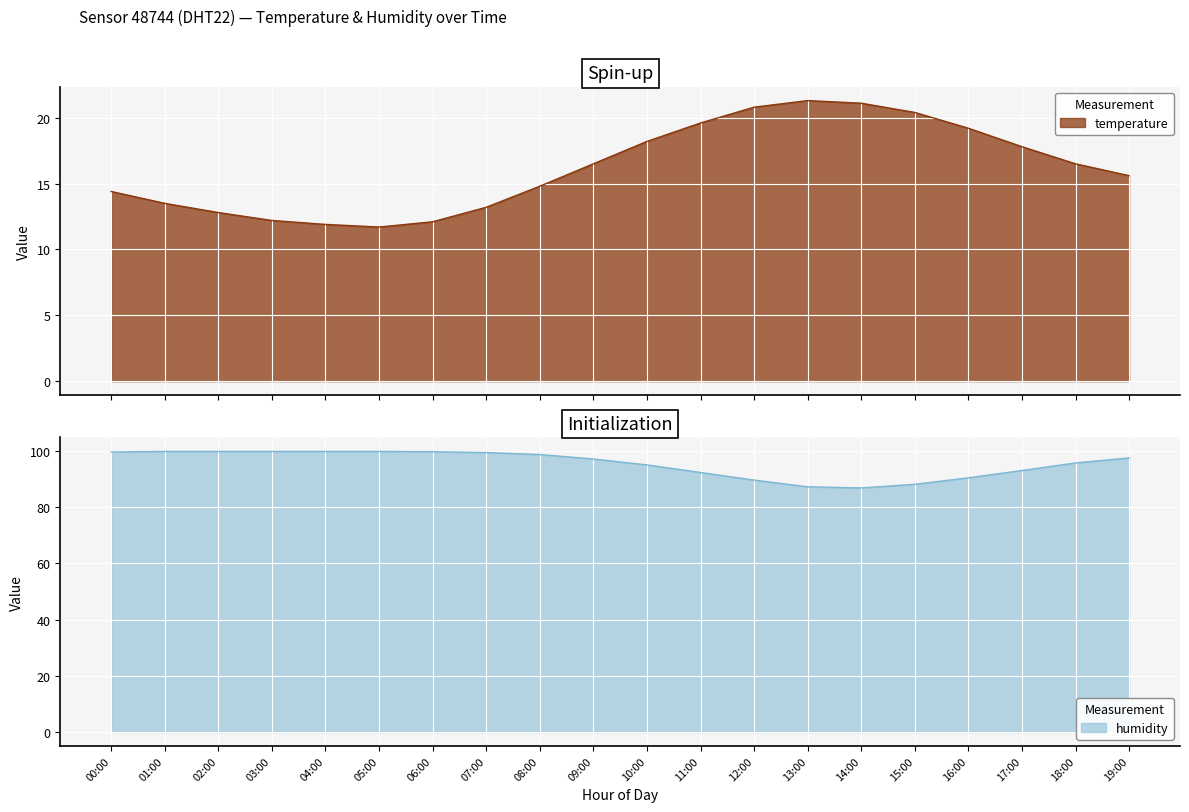

The value of humidity at 02:00 is 99.9. True or false?

True